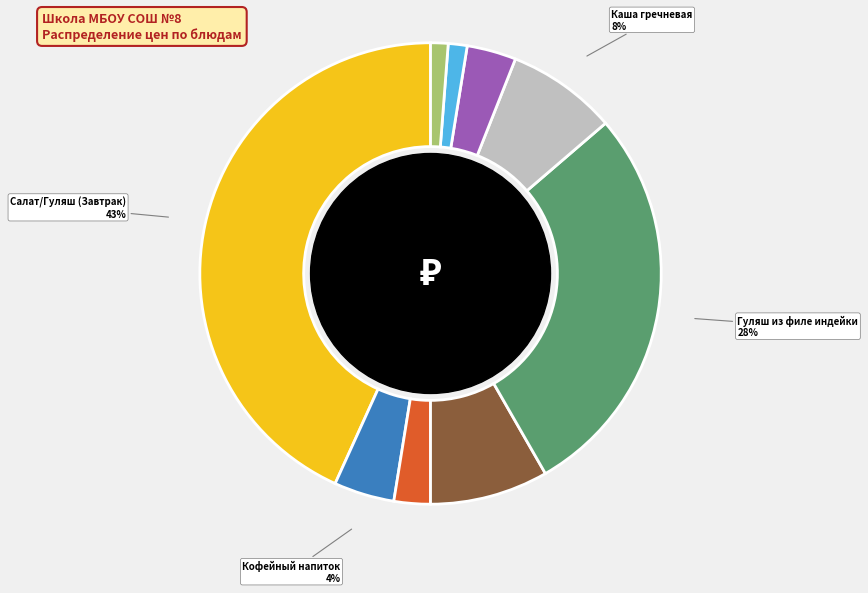

True or false: Гуляш из филе индейки accounts for 28% of the total.

True